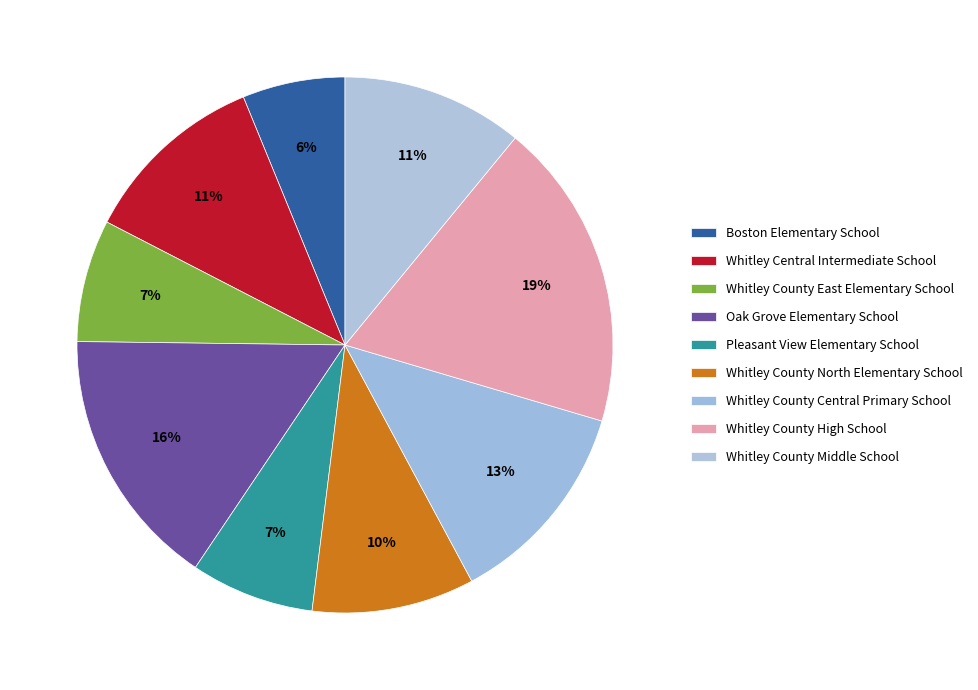

How many slices are in this pie chart?

9